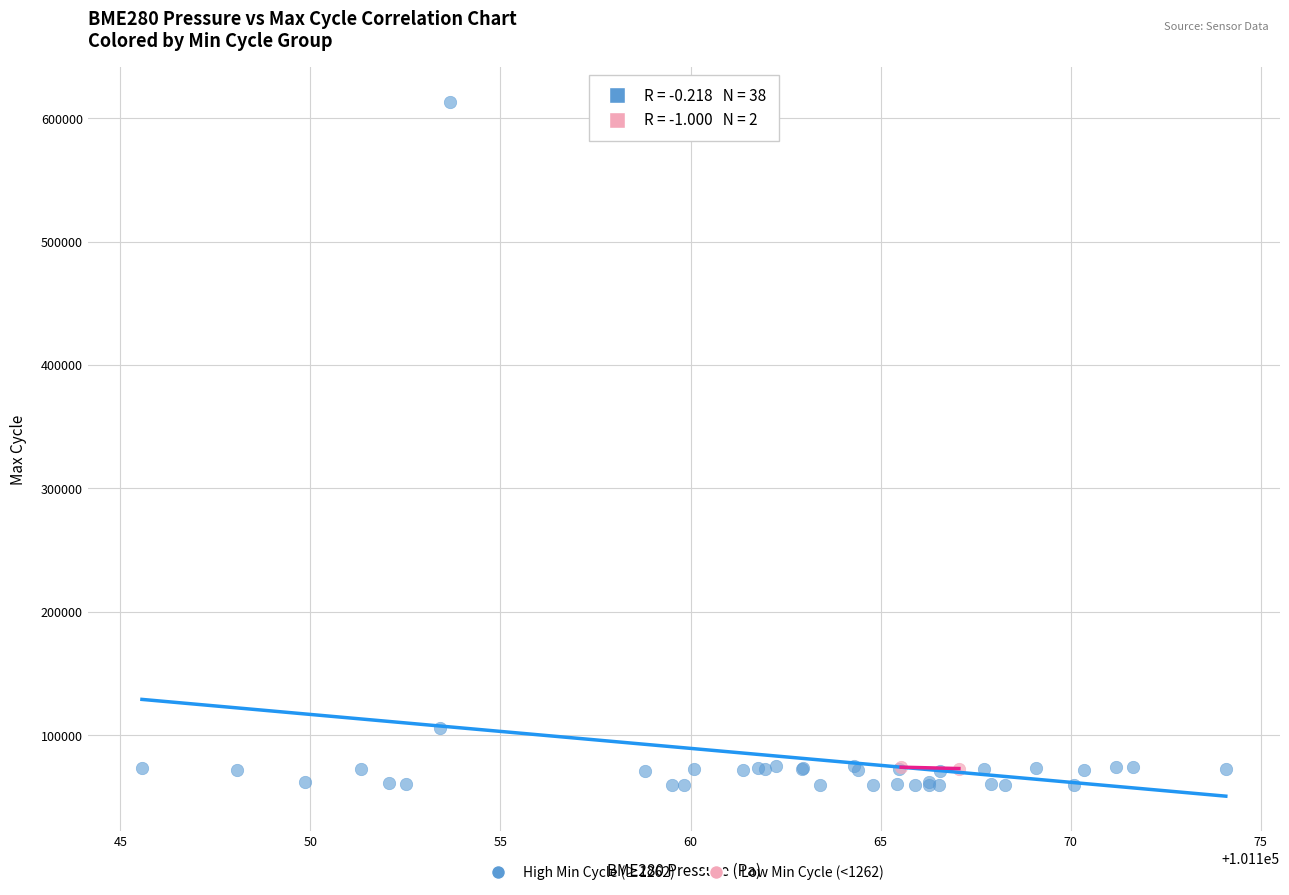

Which series reaches the maximum Y coordinate?

High Min Cycle (≥1262)